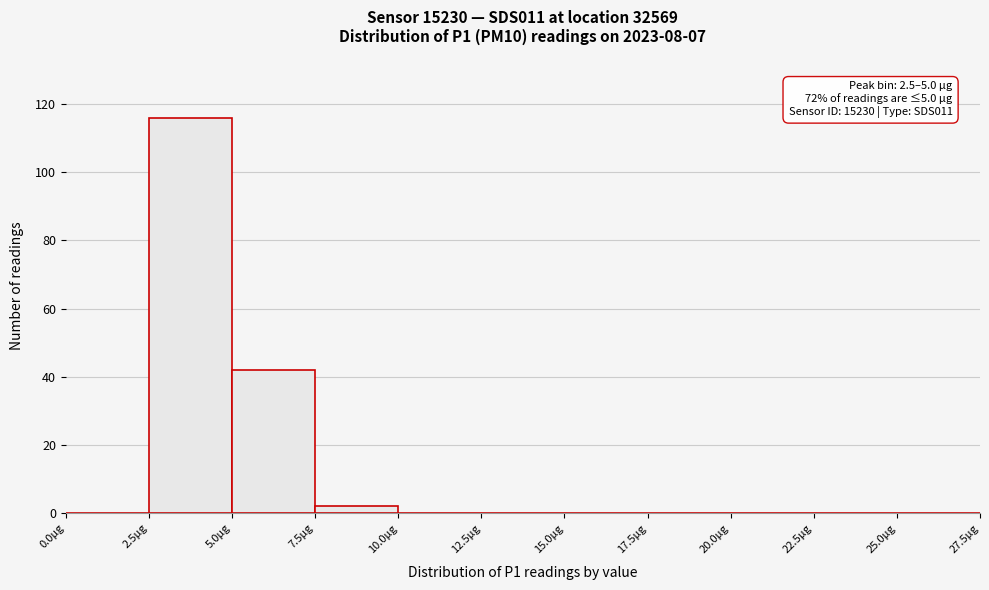

Which range on the x-axis has the tallest bar?

2.5 to 5.0